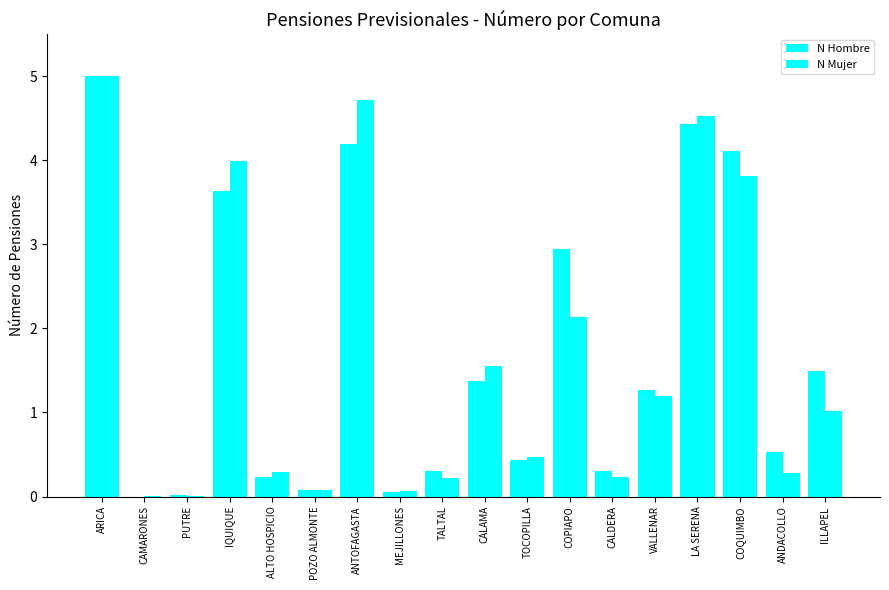

Which series has the largest total across all categories?

N Hombre